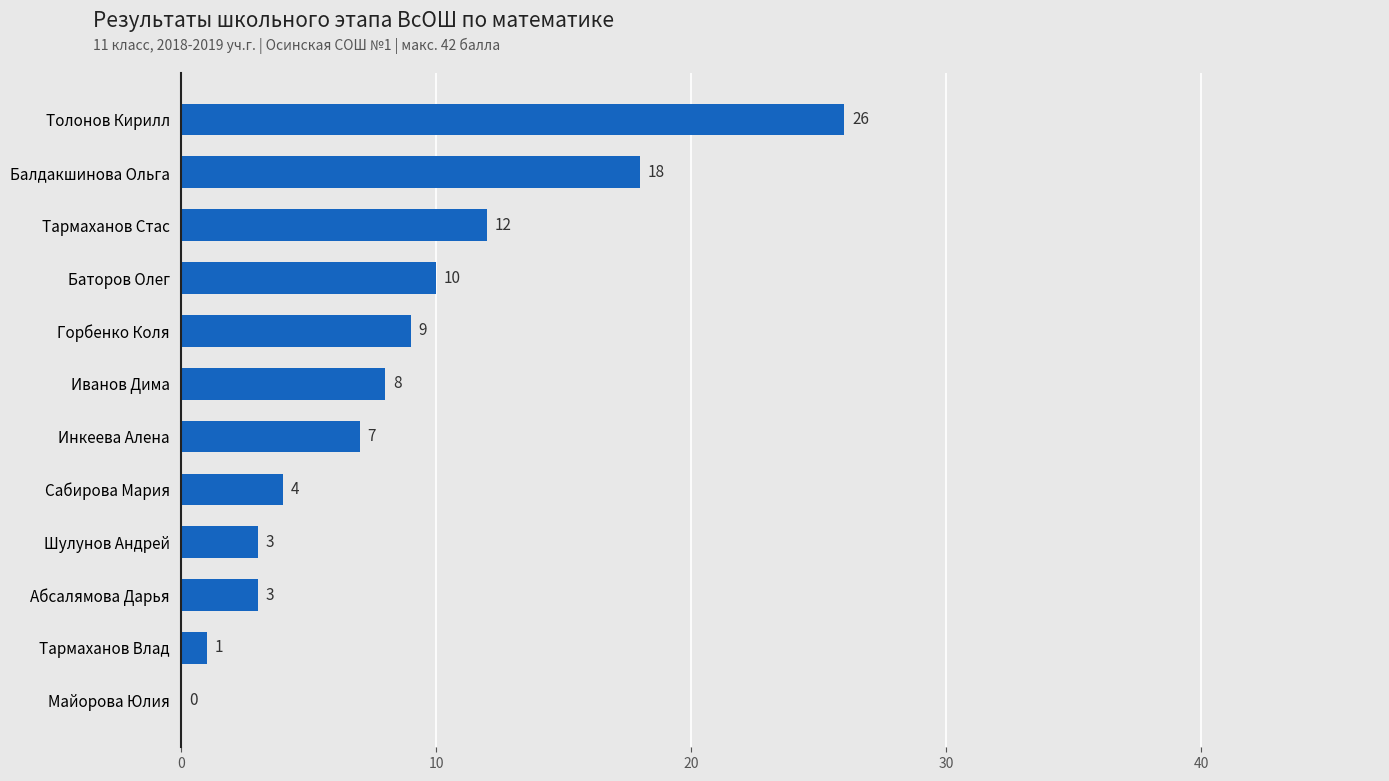

What is the change in value from Майорова Юлия to Баторов Олег?

+10